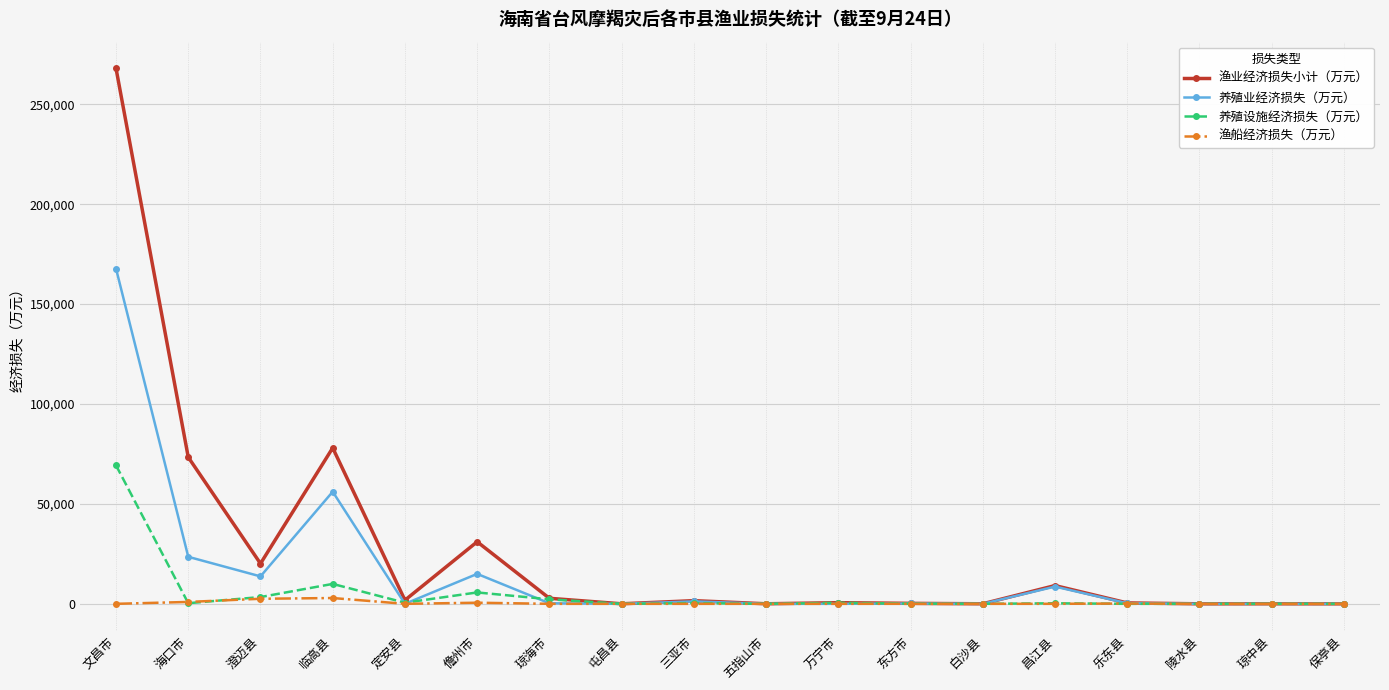

Which category has the highest value in the 渔业经济损失小计（万元） series?

文昌市